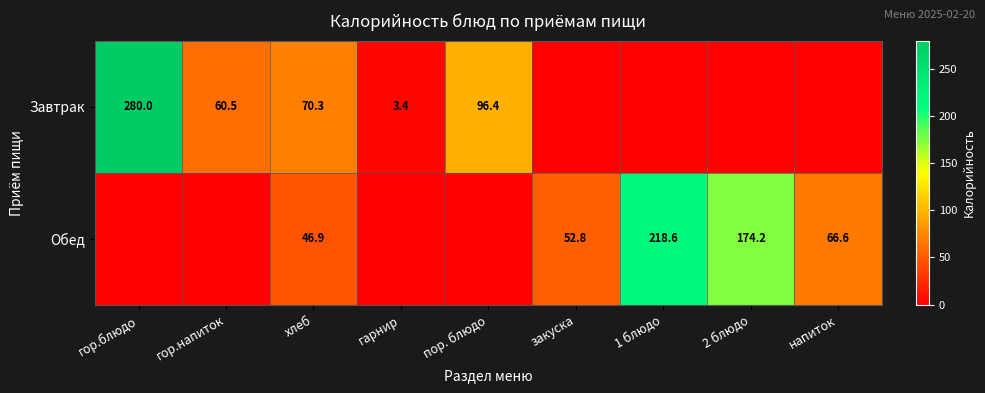

Is it true that Обед equals 174.2 at 2 блюдо?

True